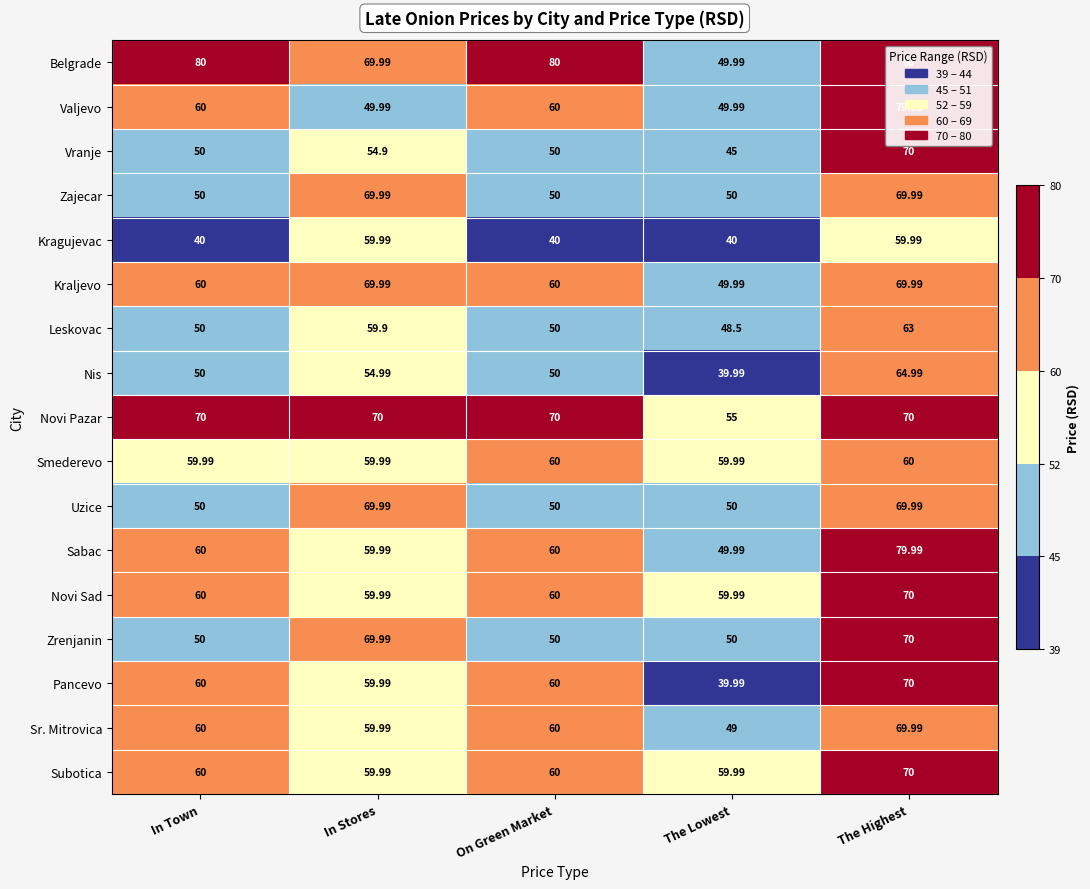

At which label does Vranje reach its minimum?

The Lowest